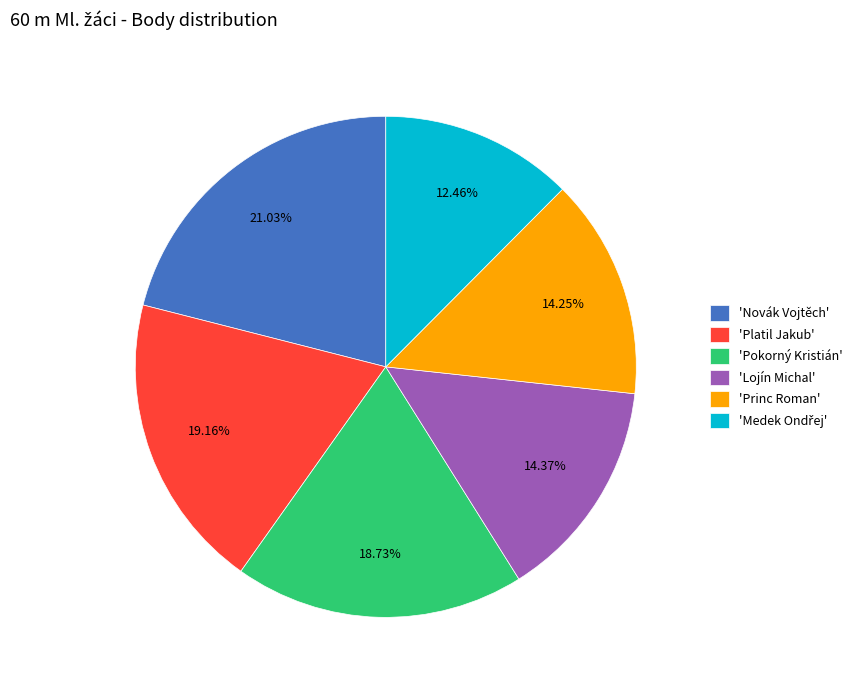

Count the number of slices in the pie.

6